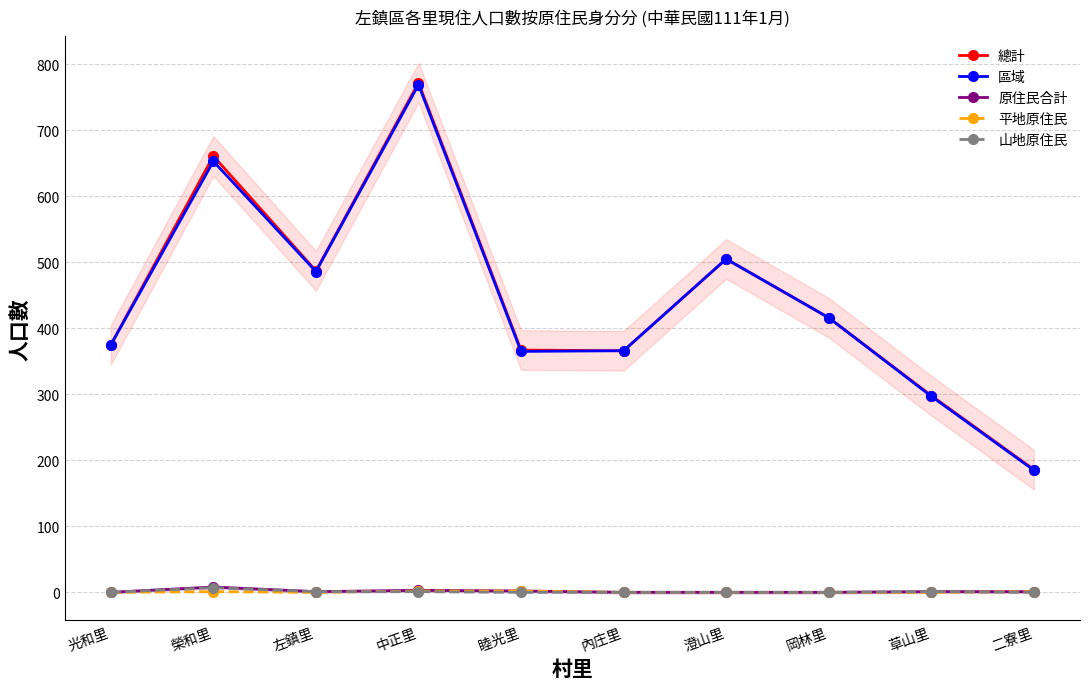

At which category does the chart reach its minimum across all series?

光和里